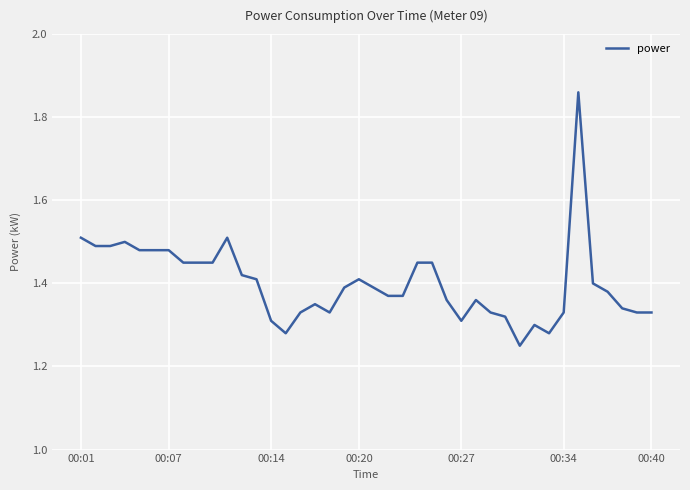

What is the difference between the maximum and minimum values?

0.6